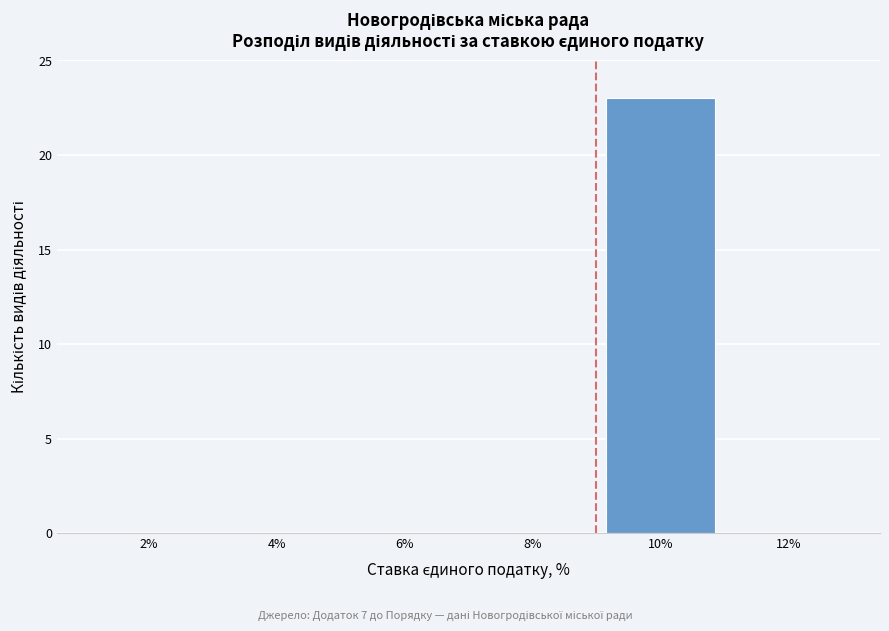

Reading left to right, list all the values displayed in this chart.

2%=0	4%=0	6%=0	8%=0	10%=23	12%=0